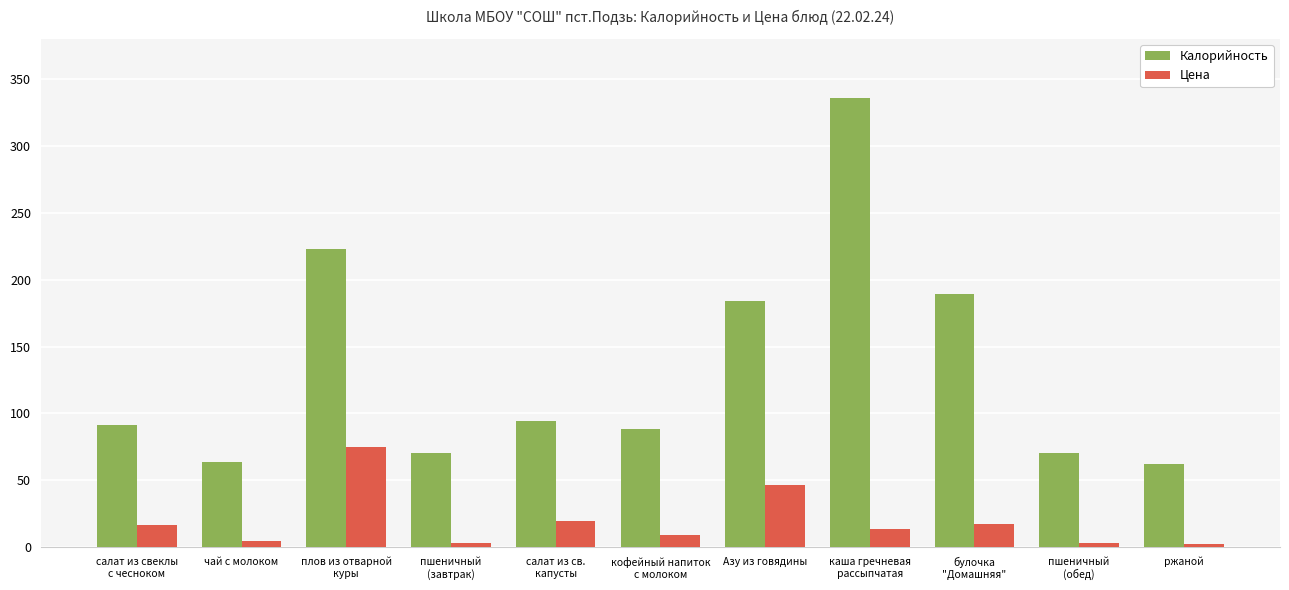

At which label does Цена reach its peak?

плов из отварной
куры